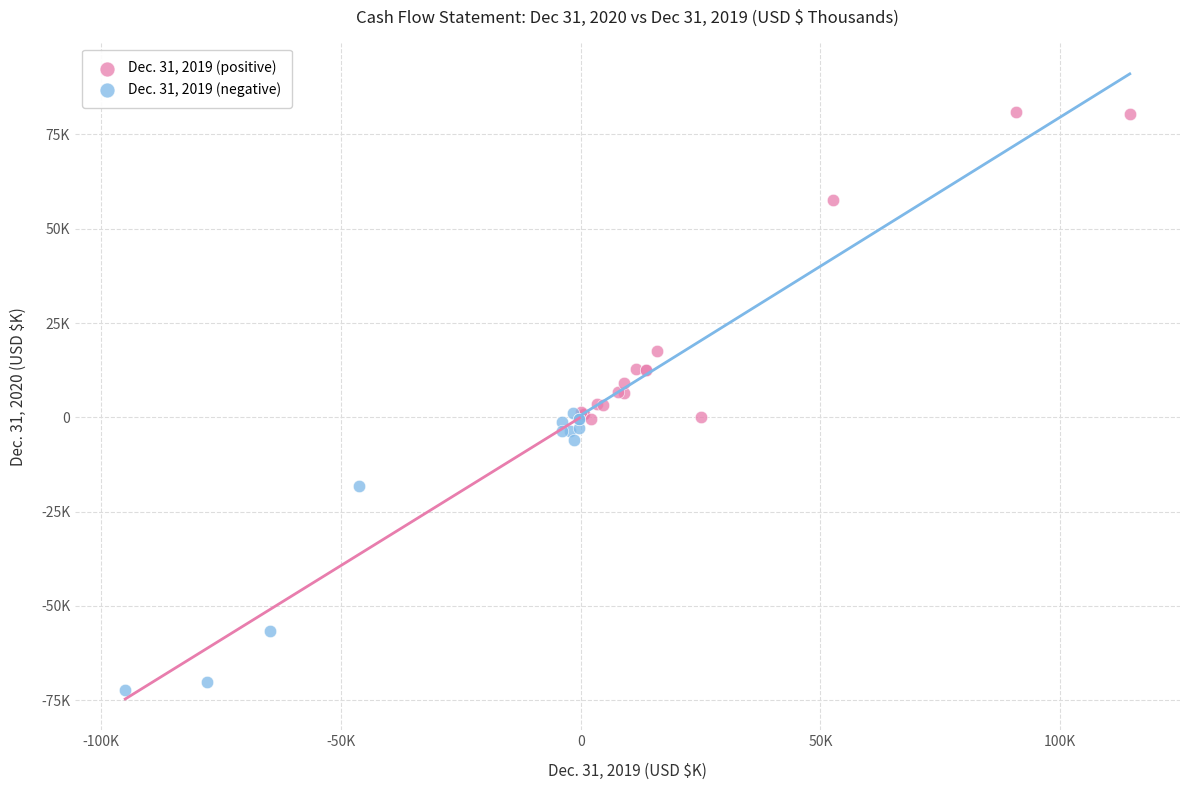

What are all the series names shown in the legend?

Dec. 31, 2019 (positive), Dec. 31, 2019 (negative)